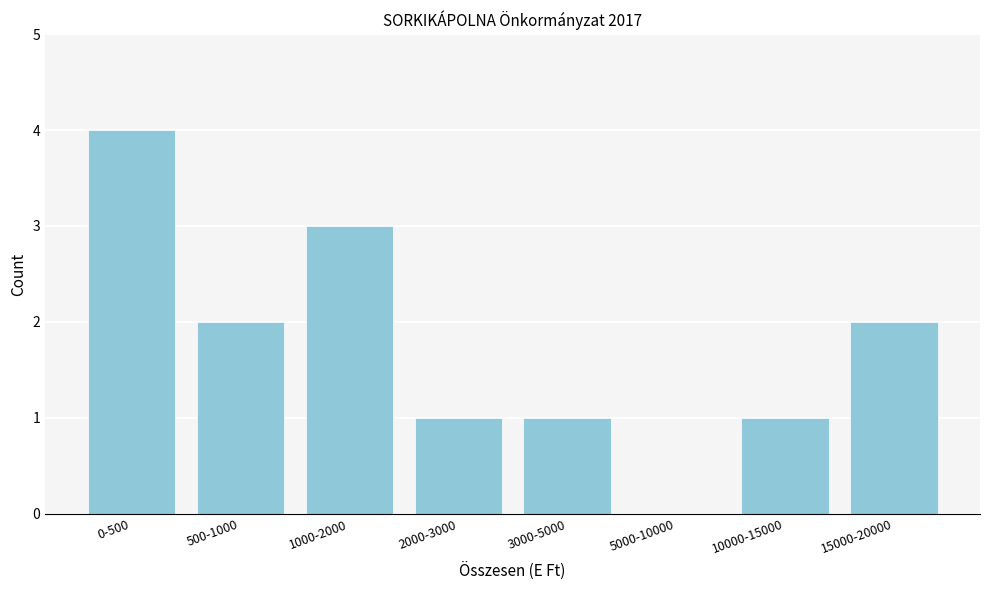

Reading left to right, extract all data points from this chart.

0-500=4	500-1000=2	1000-2000=3	2000-3000=1	3000-5000=1	5000-10000=0	10000-15000=1	15000-20000=2